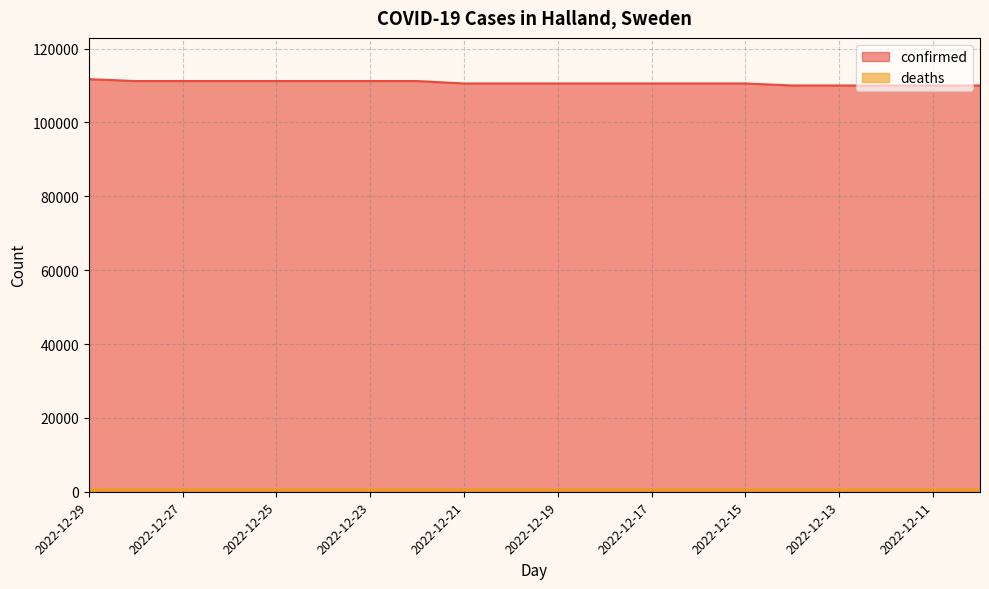

Rank the series at 2022-12-15 from lowest to highest value.

deaths, confirmed